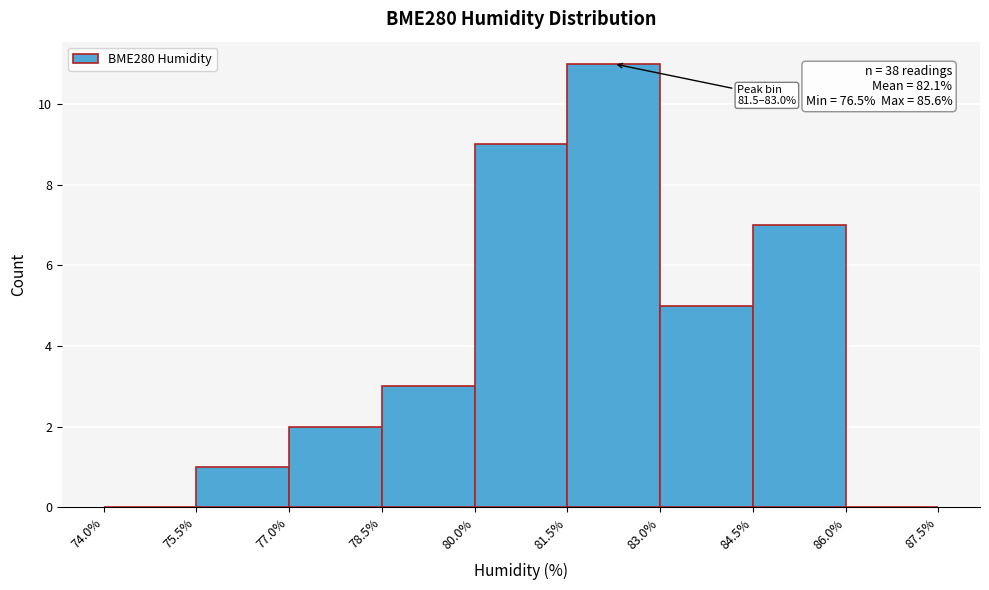

Which range on the x-axis has the tallest bar?

81.5% to 83.0%